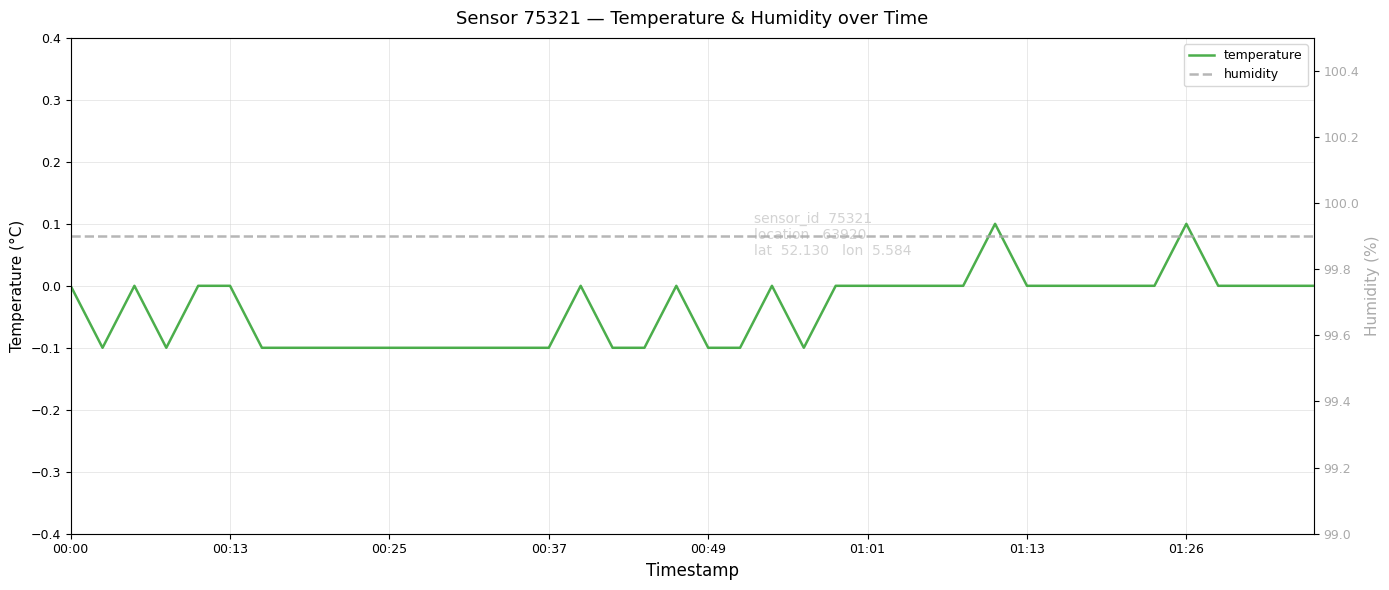

True or false: temperature and humidity intersect in this chart.

False